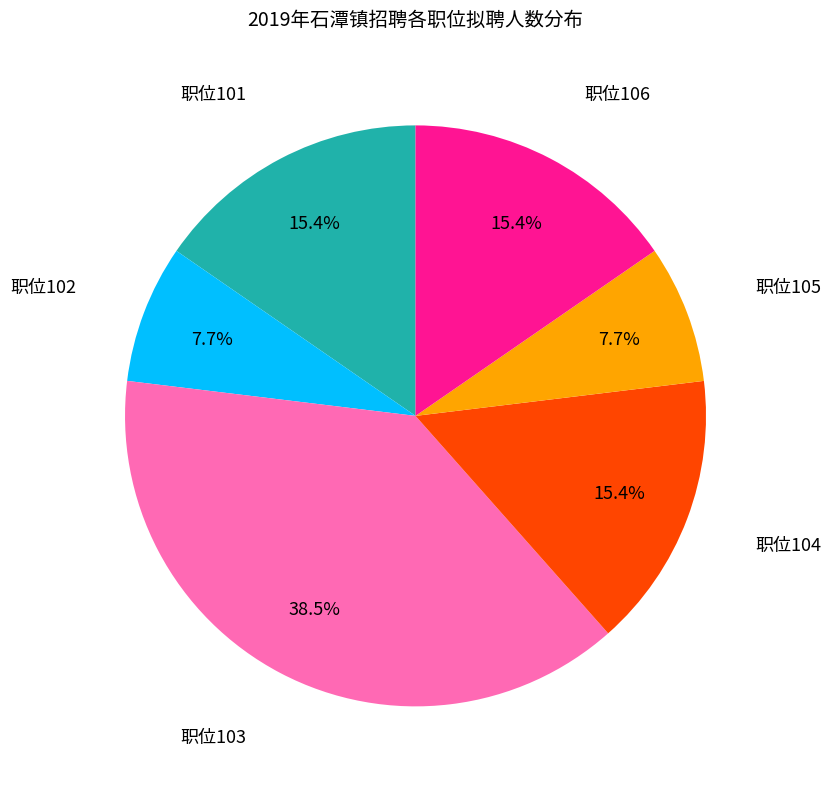

How many segments does this pie chart have?

6